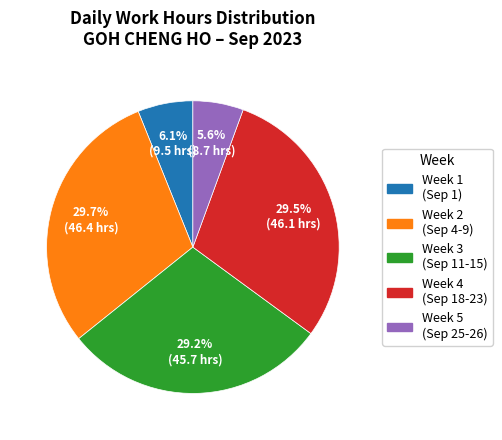

What is the total percentage of Week 1 (Sep 1) and Week 2 (Sep 4-9)?

35.8%